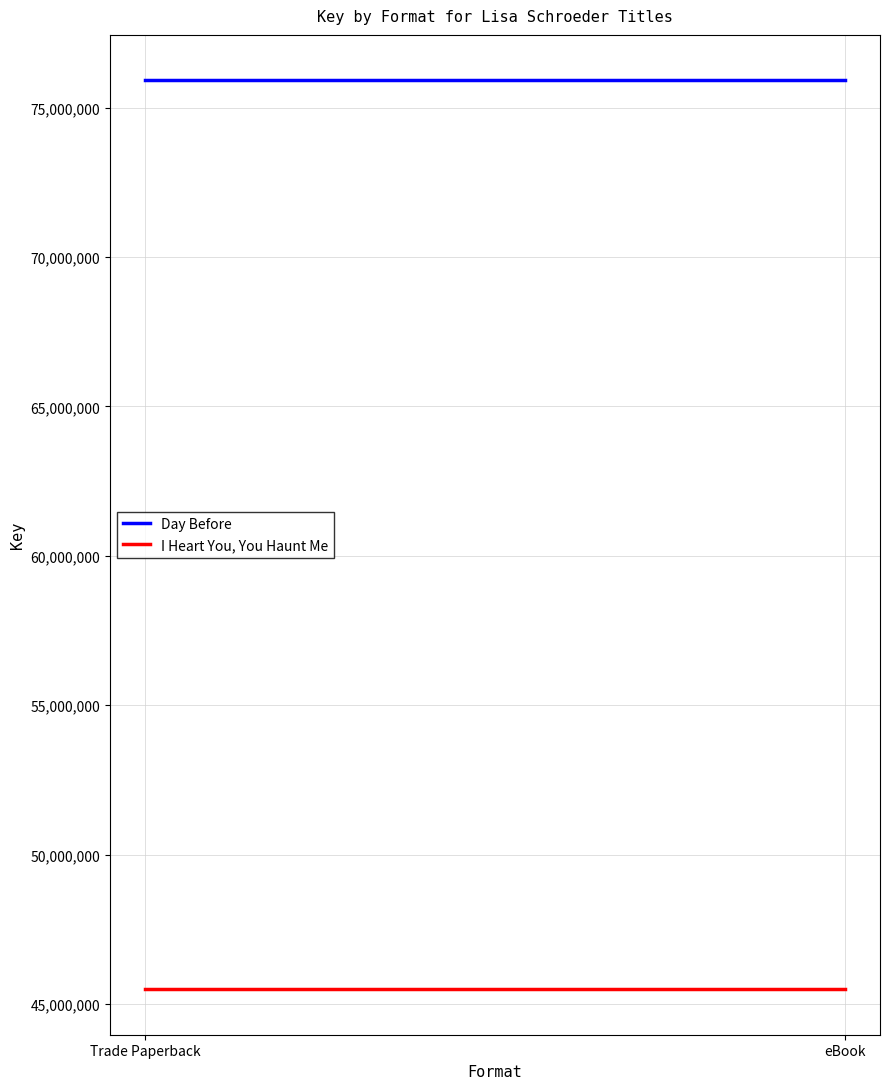

What is the label of the 2nd point from the left?

eBook